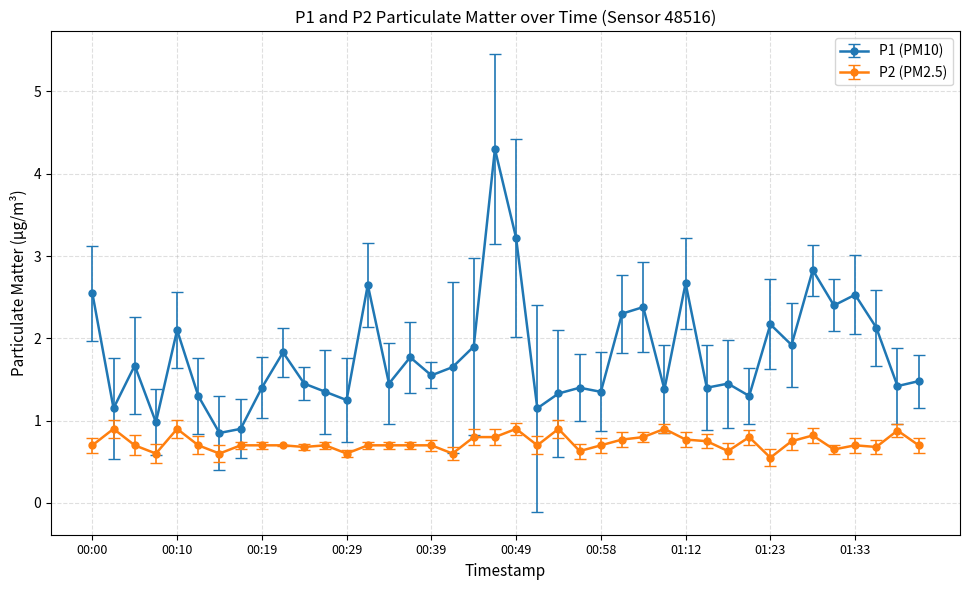

True or false: P1 (PM10) and P2 (PM2.5) intersect in this chart.

False